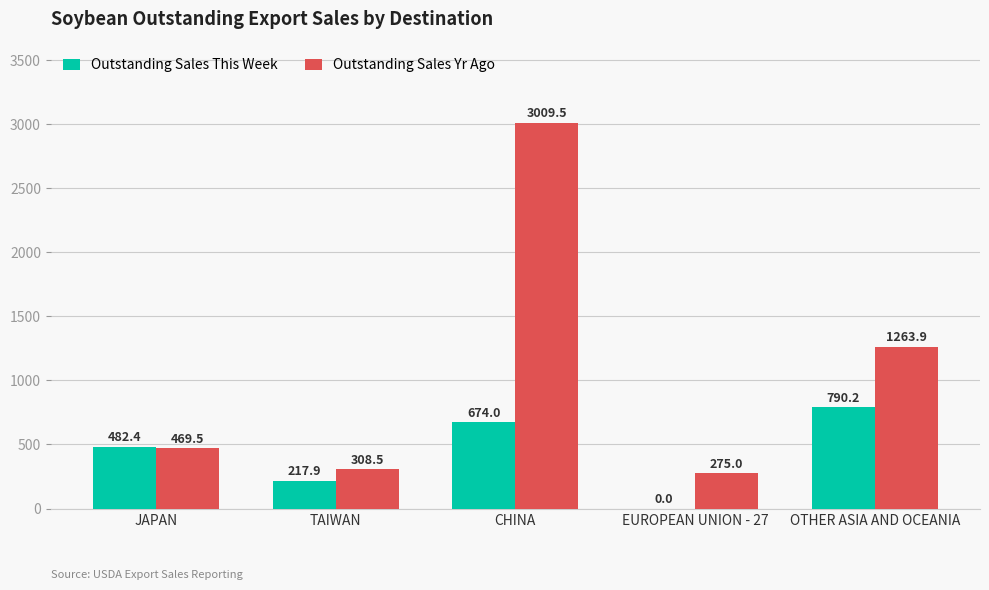

What is the average value of the Outstanding Sales This Week series?

432.9